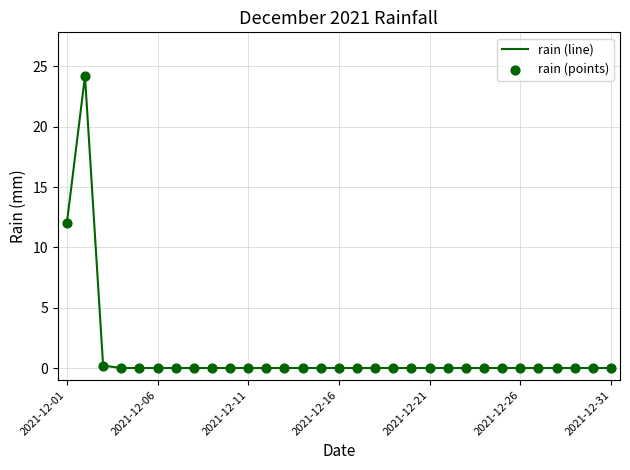

What is the maximum value shown in the chart?

24.2